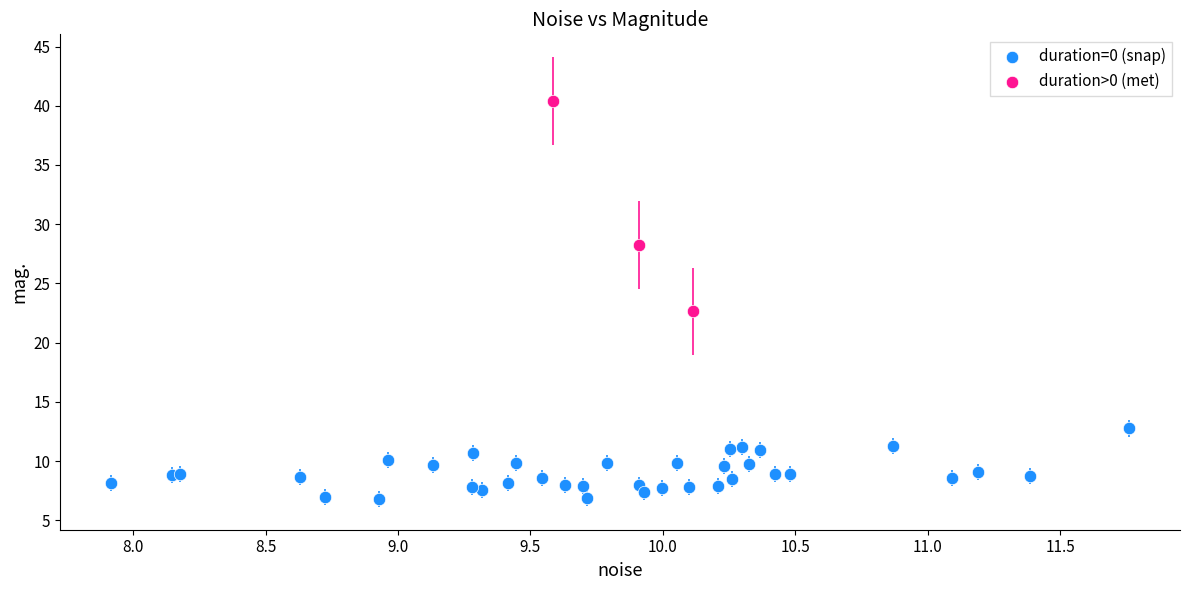

Which series reaches the maximum Y coordinate?

duration>0 (met)